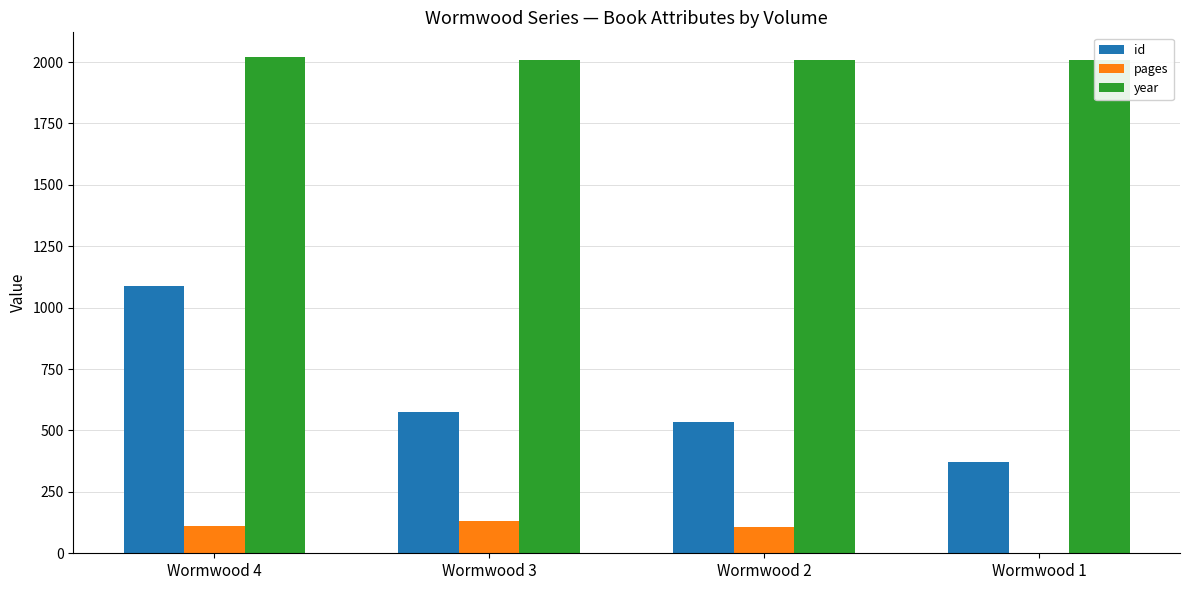

List the series in order of their peak value, lowest first.

pages, id, year